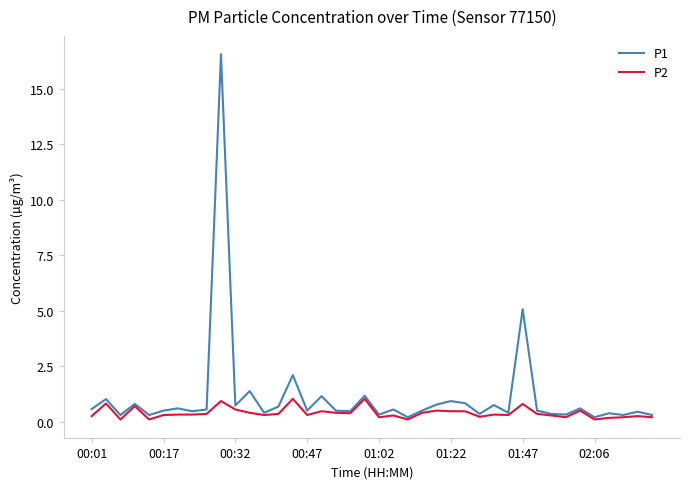

What is the maximum value shown in the chart?

16.6